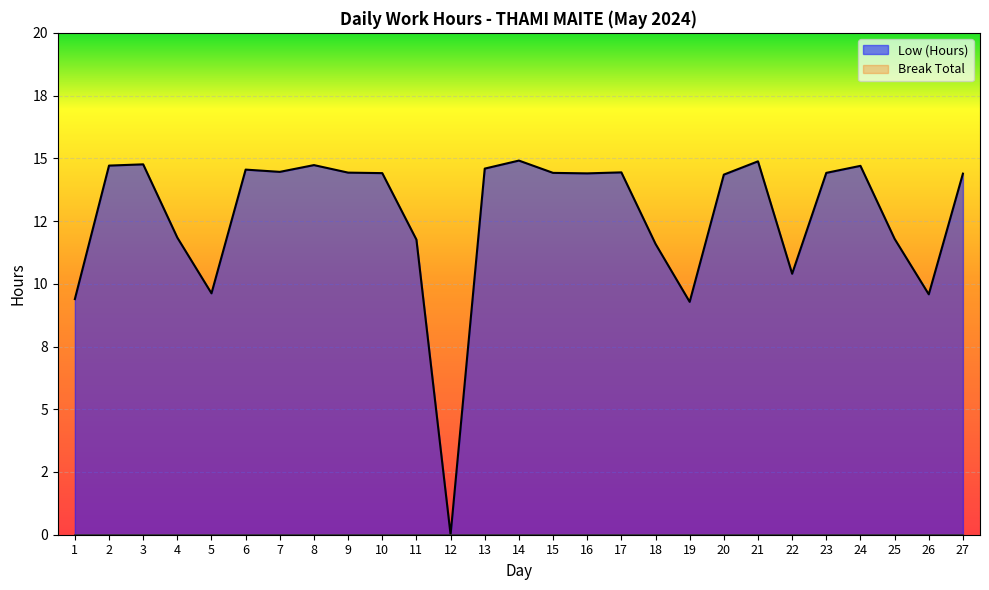

How many positive values are there?

26